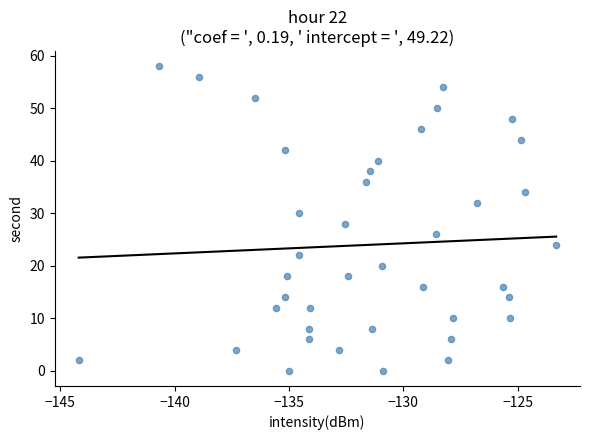

What is the range of Y values (max minus min)?

58